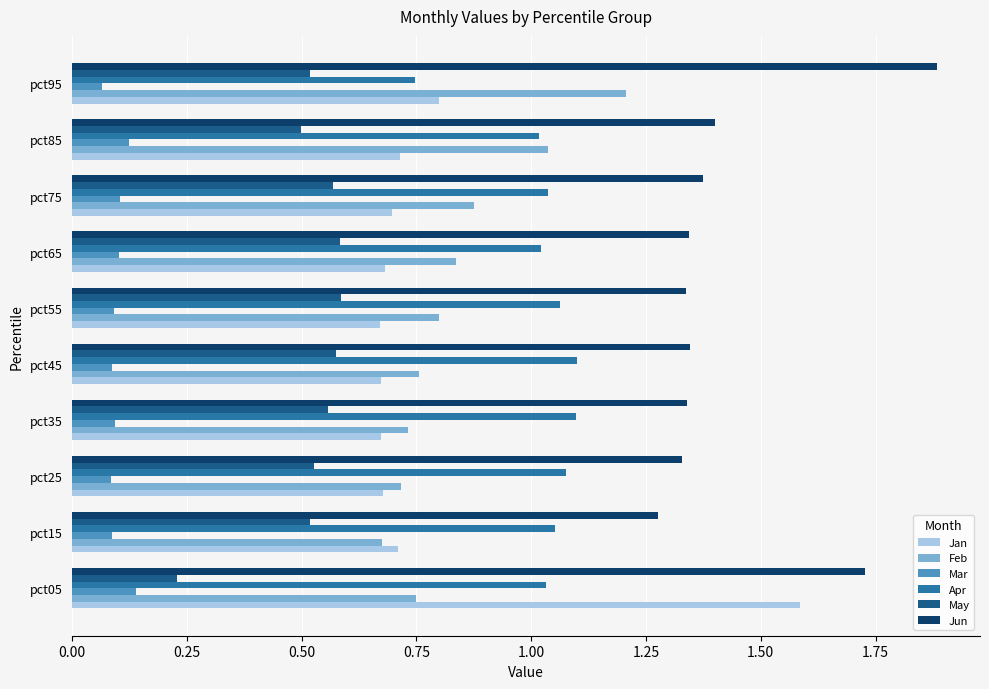

At pct65, list the series in order from smallest to largest.

Mar, May, Jan, Feb, Apr, Jun